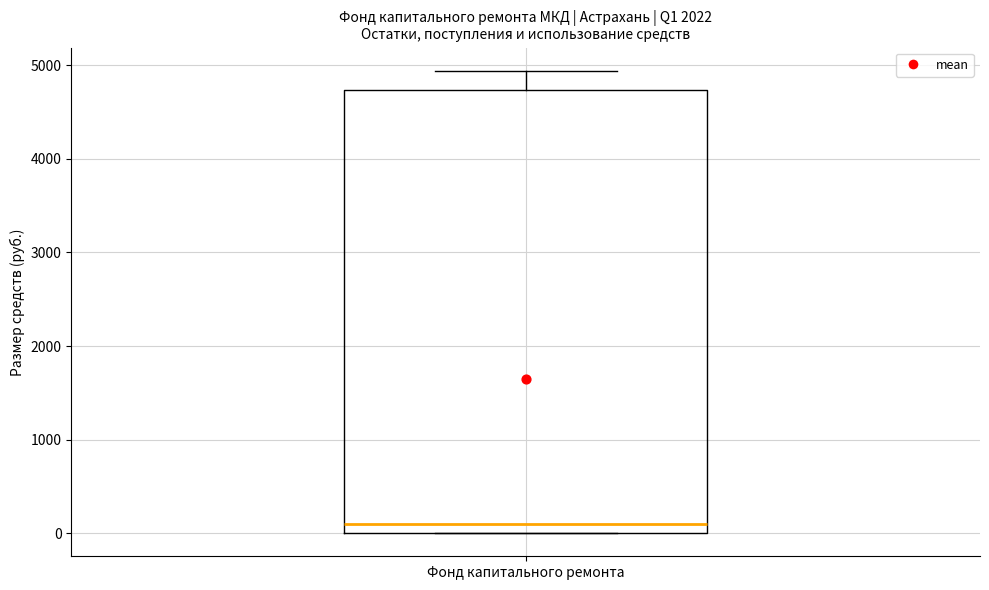

Transcribe this box plot: give where the median line is, the range the box spans, and where the two whiskers end, as read against the y-axis. The values are not printed on the chart, so give them approximately, as read against the axis.

median 100, box 0 to 4700, whiskers 0 to 4900